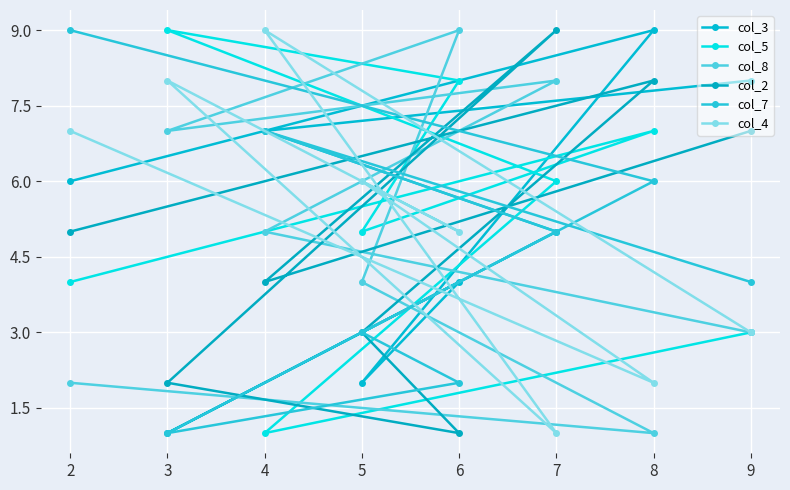

At how many categories does at least one series exceed 2?

8